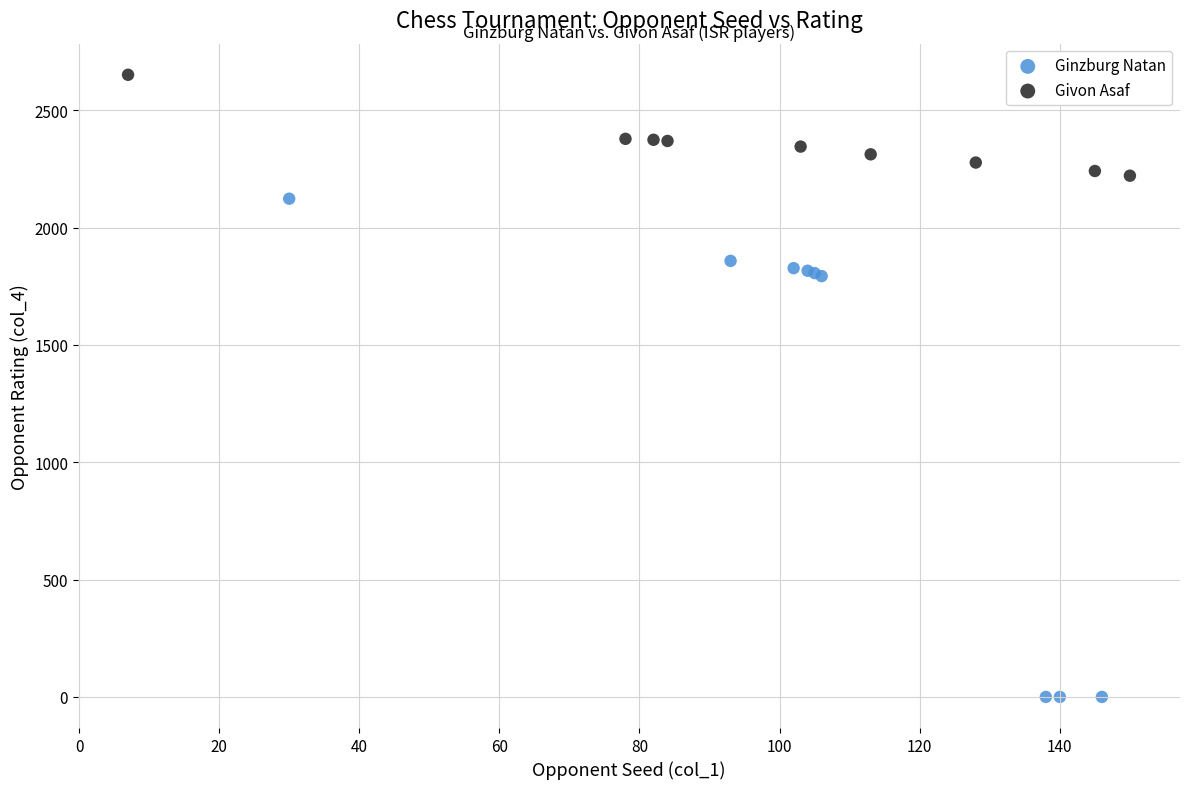

Which series reaches the minimum Y coordinate?

Ginzburg Natan